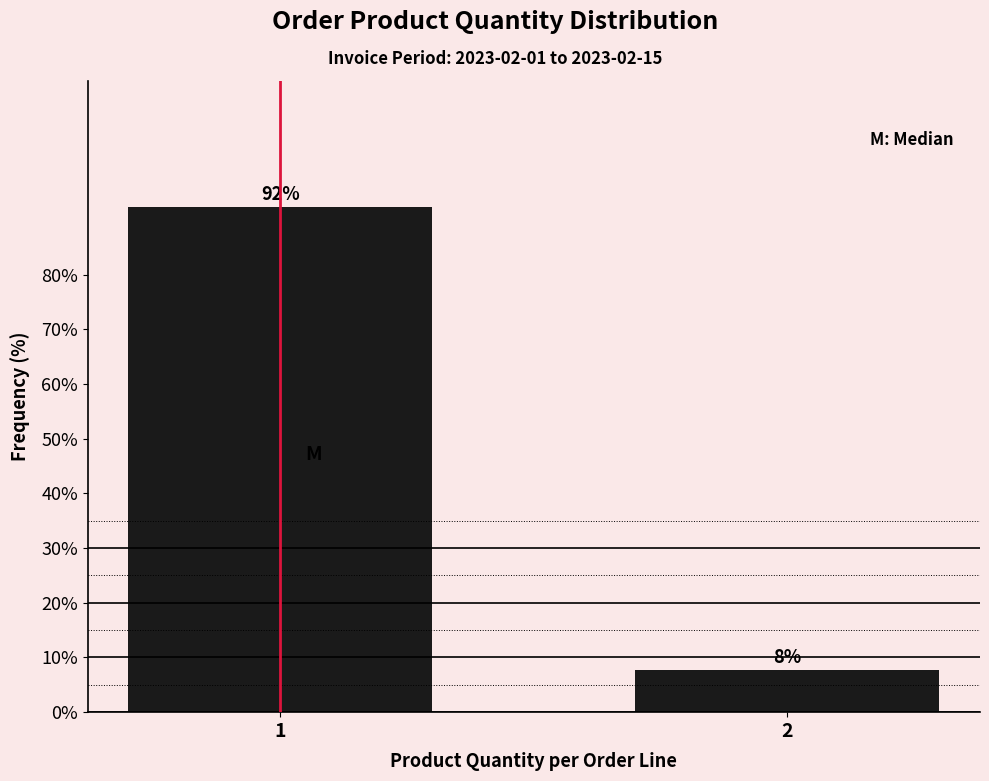

Rank the categories by value from highest to lowest.

1, 2